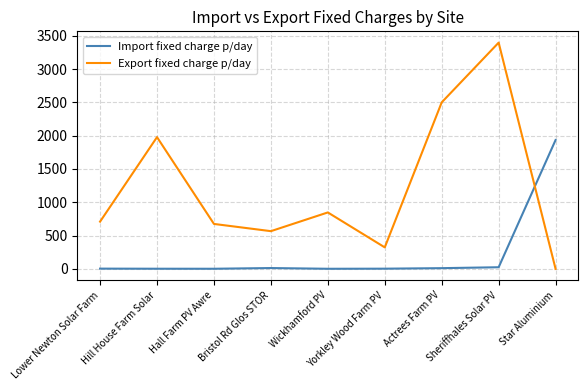

Which category has the highest value across all series?

Sheriffhales Solar PV